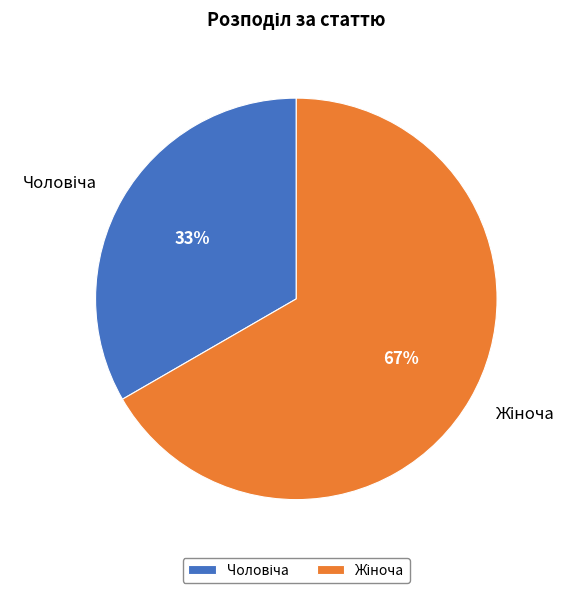

Is there any slice that represents more than half of the pie?

Yes